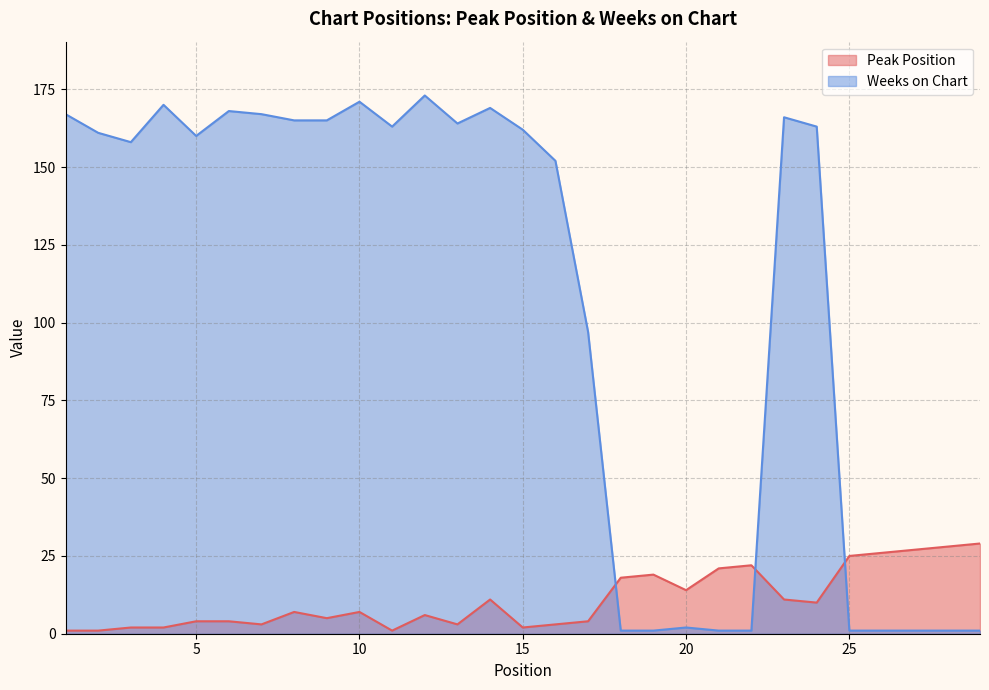

True or false: Peak Position has a value of 2 at 16.

False